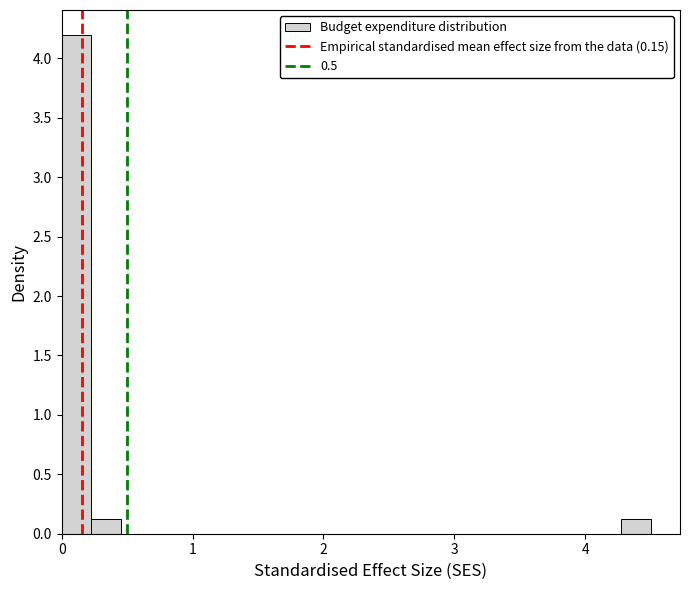

Read against the x-axis, roughly where is the centre of the tallest bar?

0.1